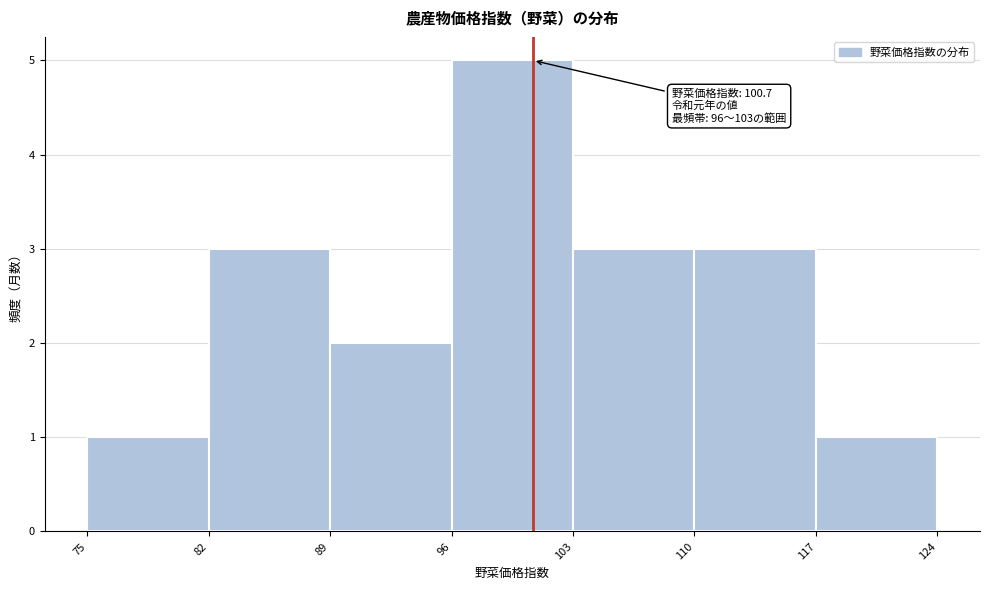

Over which range of the x-axis is the bar tallest?

96 to 103